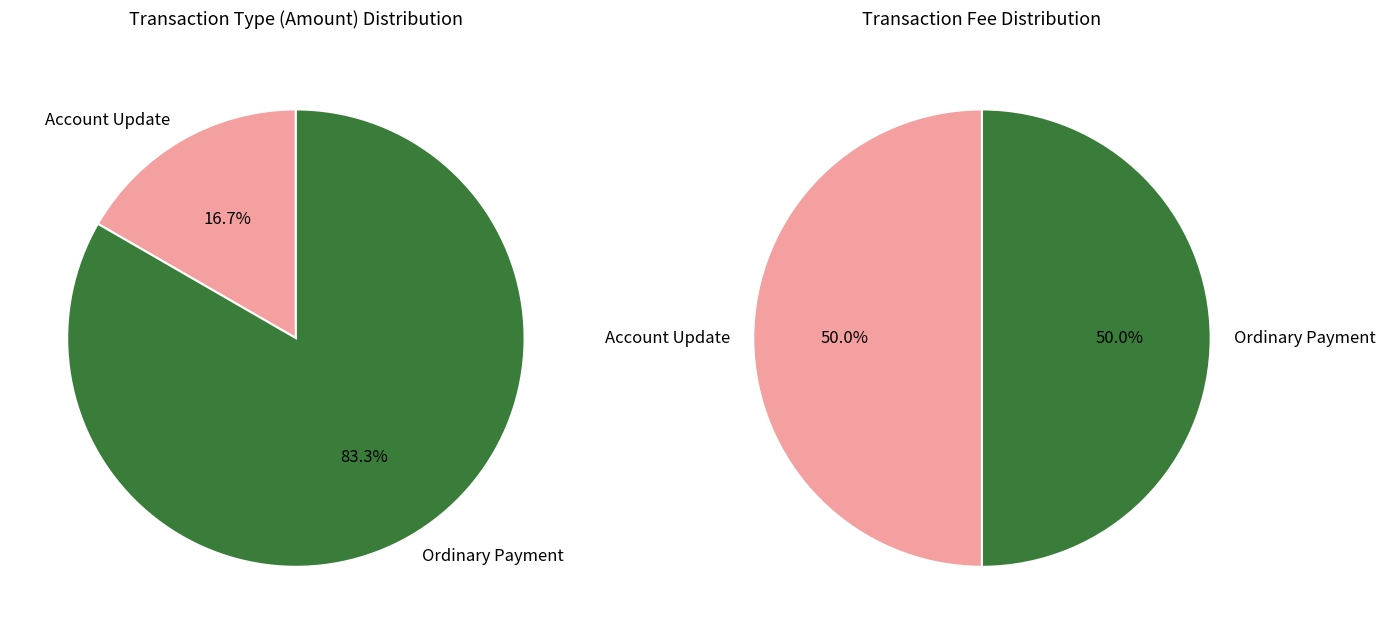

How many slices are in this pie chart?

2